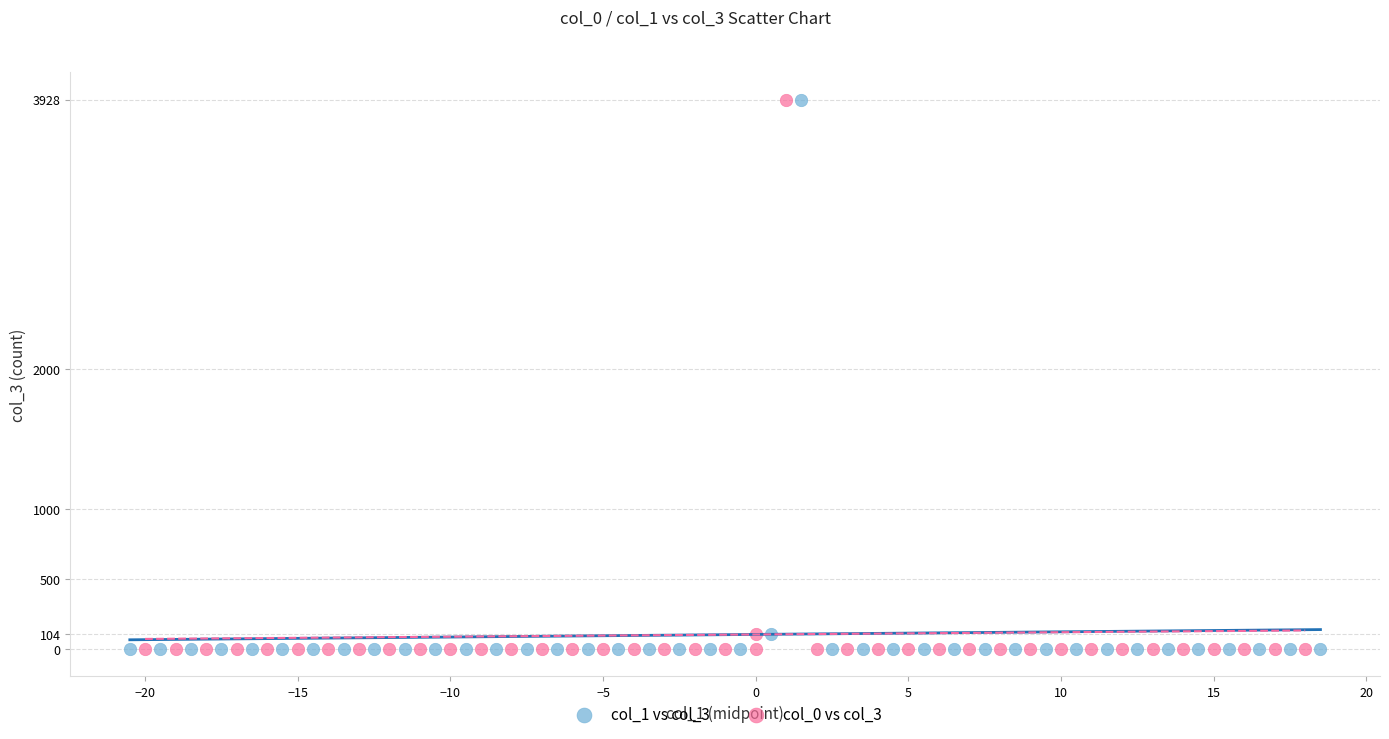

What are all the series names shown in the legend?

col_1 vs col_3, col_0 vs col_3